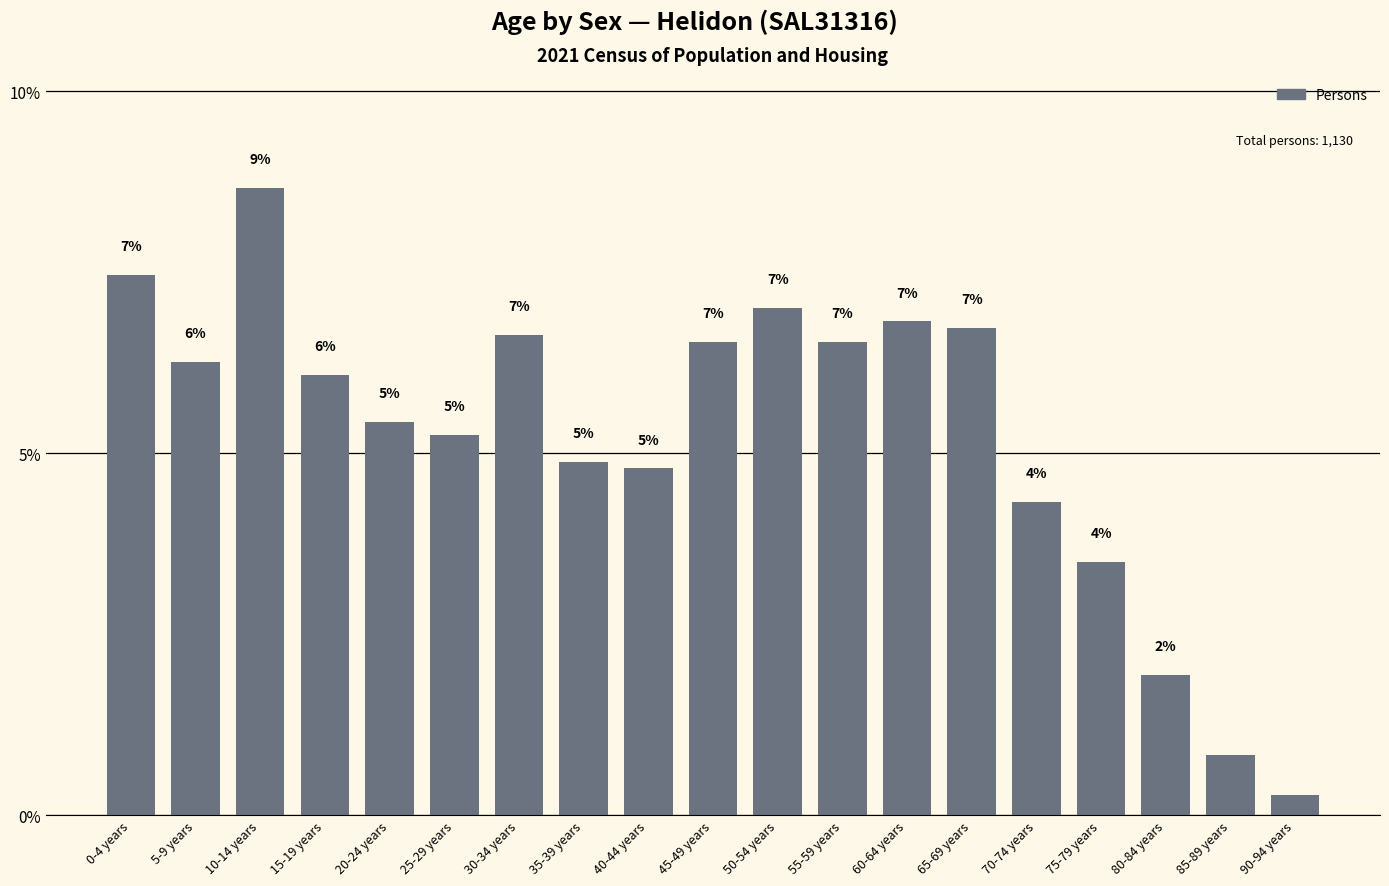

Which category has the highest value across all series?

10-14 years